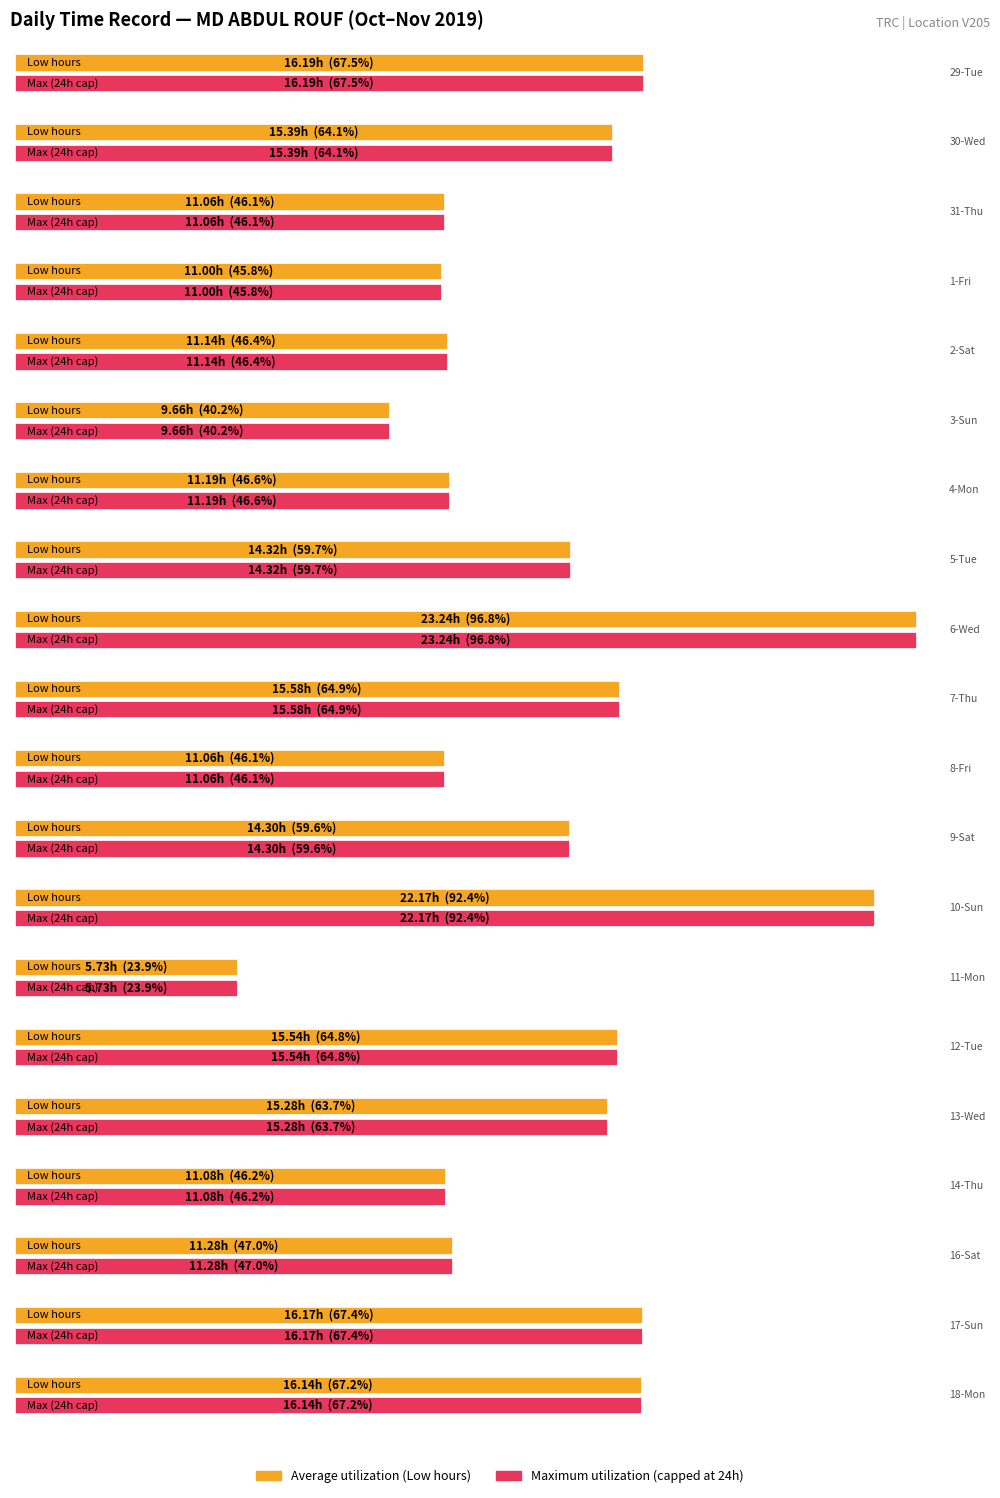

What is the difference between the maximum and minimum values in the Low (hours) series?

17.5